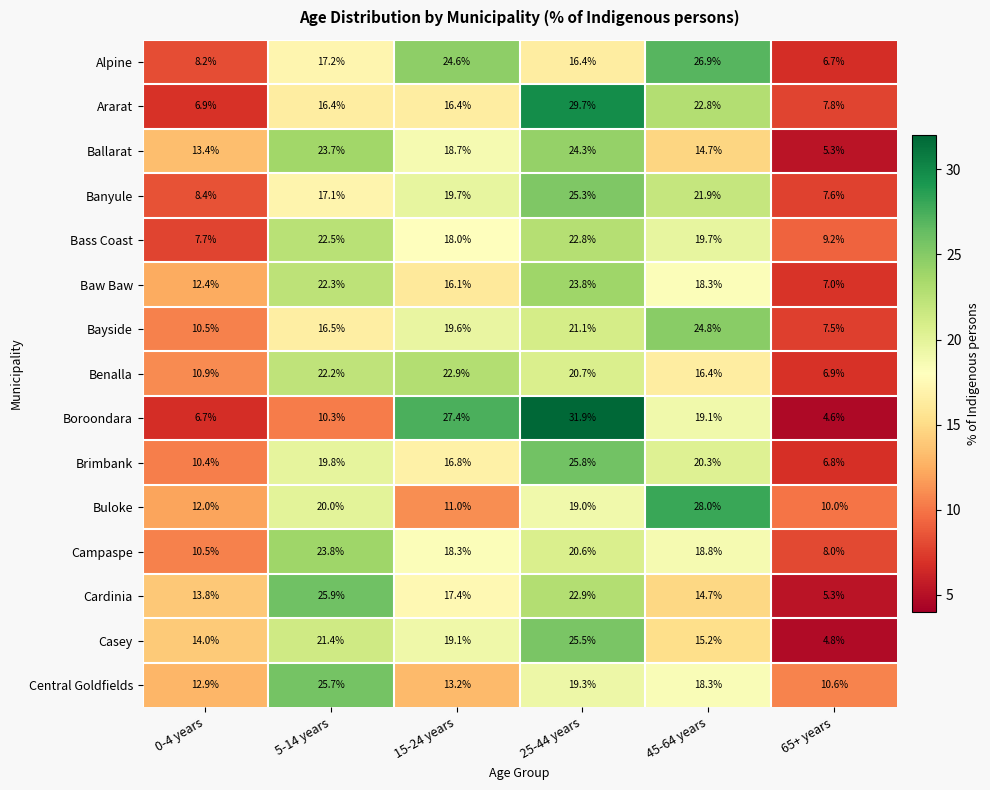

The Baw Baw series shows 25.2 at 45-64 years. True or false?

False